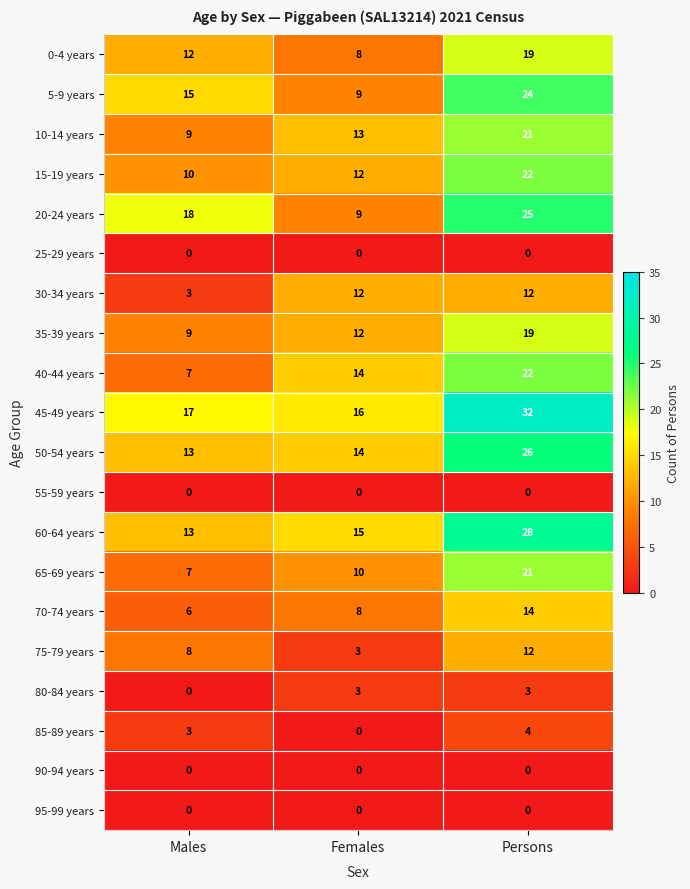

Is it true that 25-29 years equals 0 at Females?

True